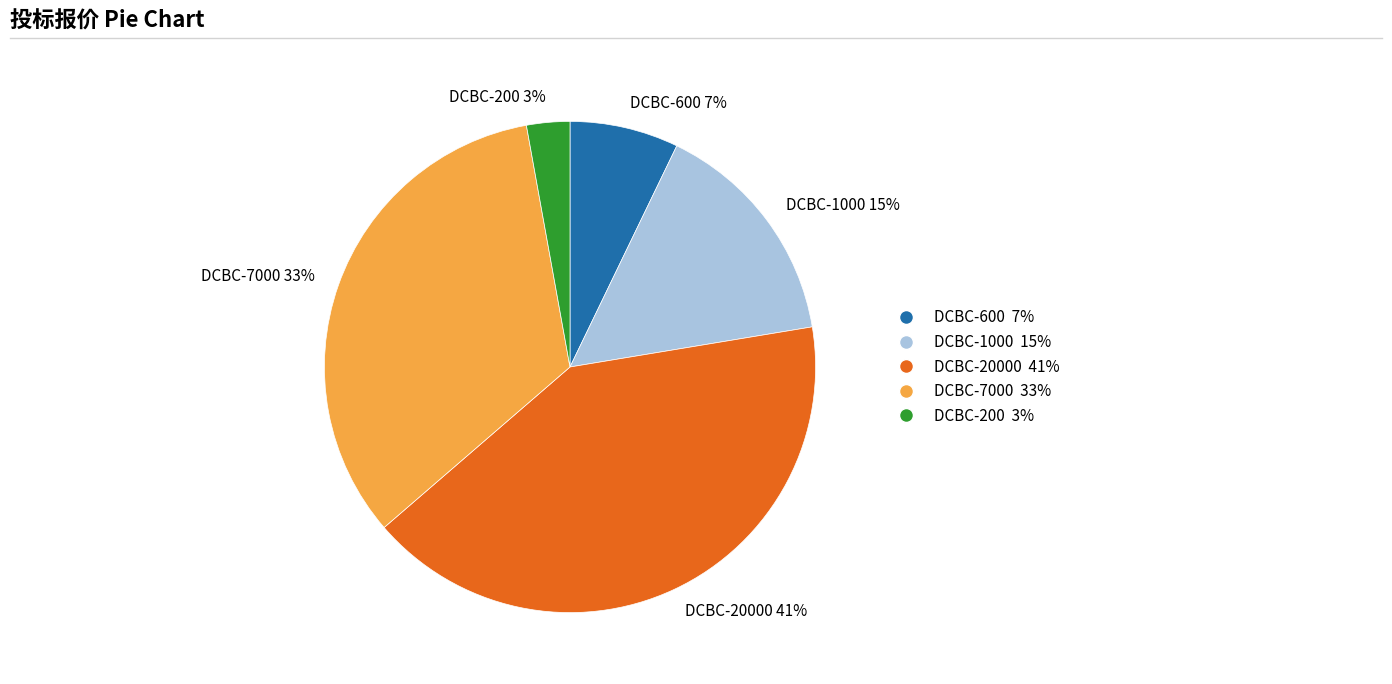

Which slice is the smallest?

DCBC-200 3%